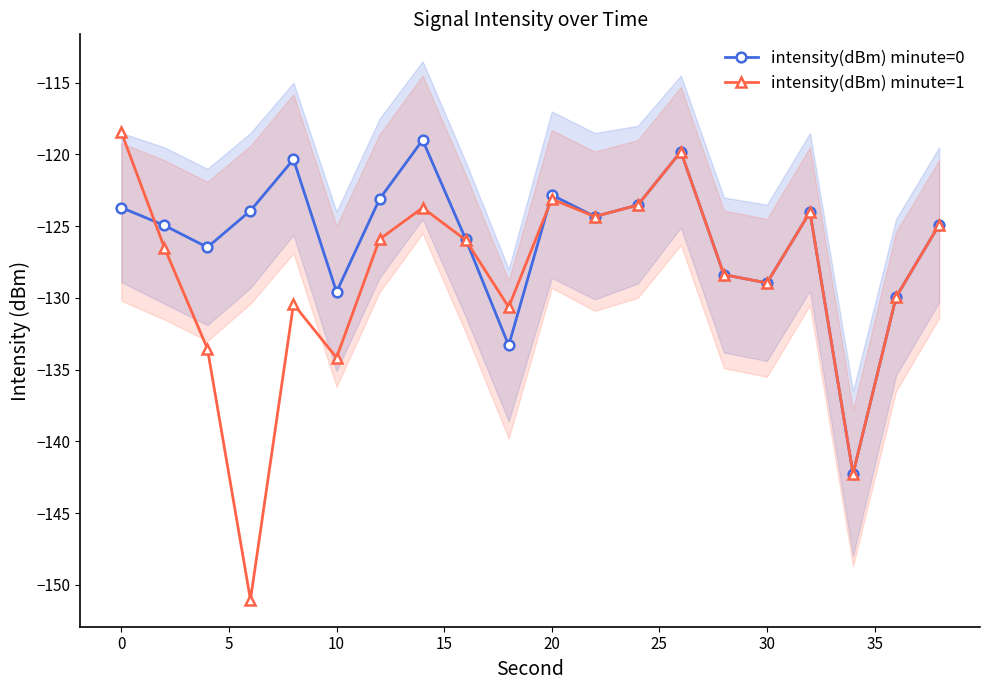

What is the sum of all intensity(dBm) minute=0 values?

-2519.2